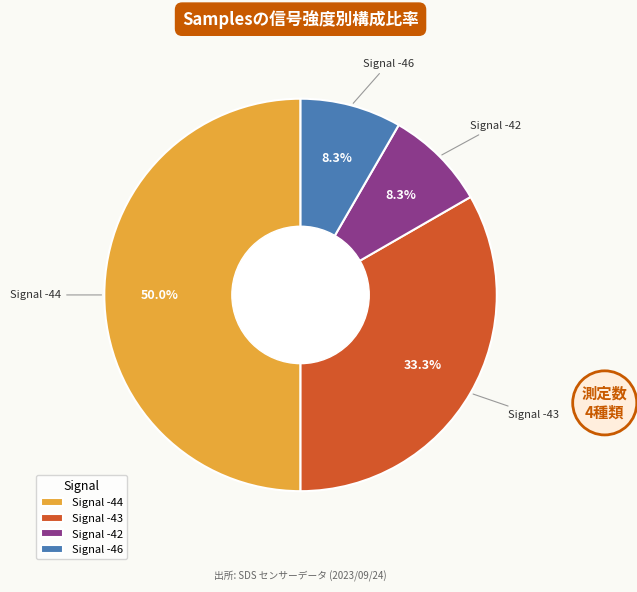

Do Signal -46 and Signal -44 together represent more than half of the pie?

Yes